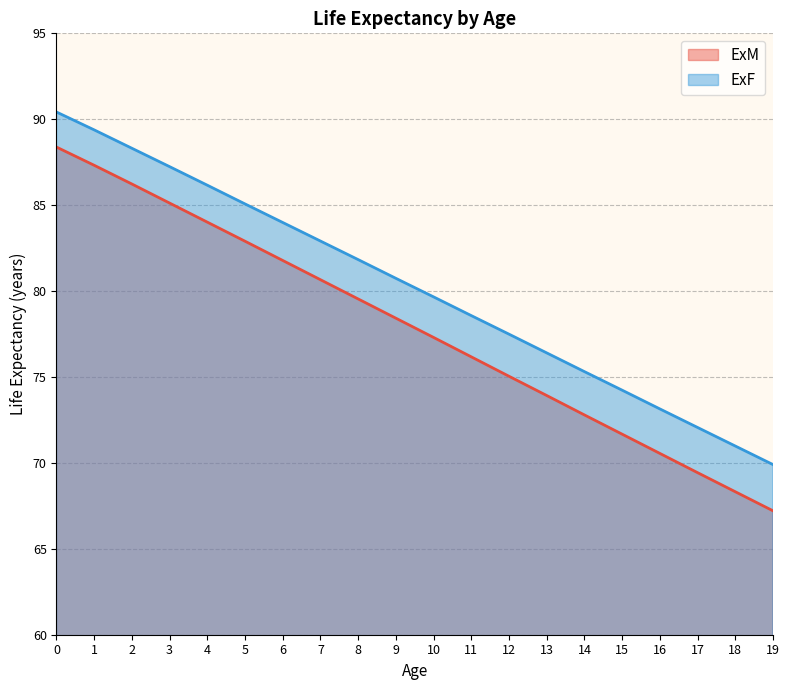

Which label corresponds to the smallest value in the chart?

19